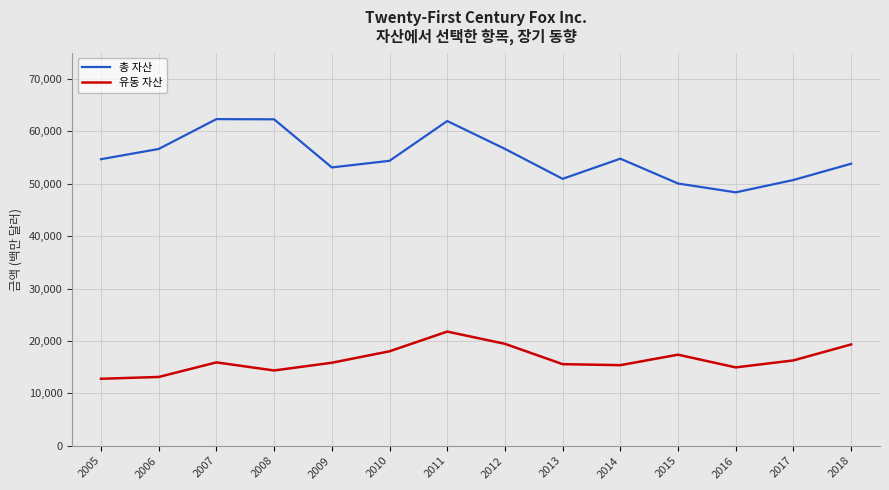

What is the difference between the maximum and second lowest values in the 총 자산 series?

12292